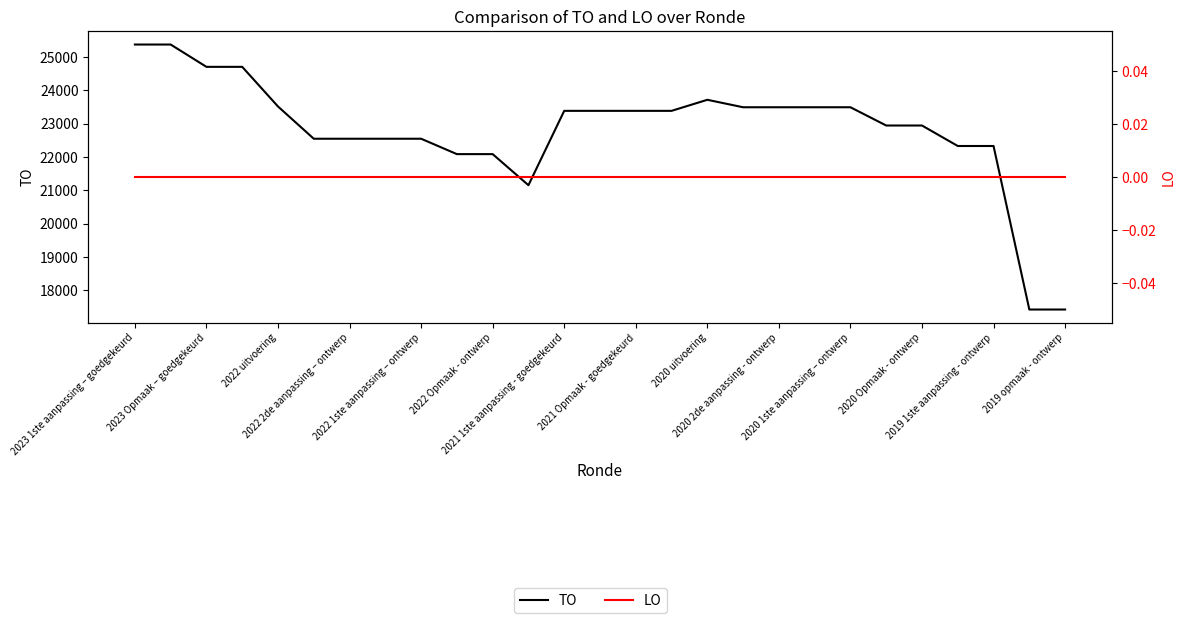

Where is the first local maximum for TO?

2020 uitvoering